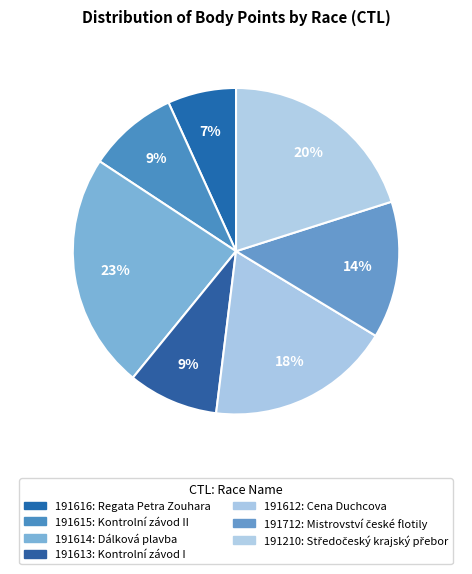

Does 191712 account for over 50% of the chart?

No